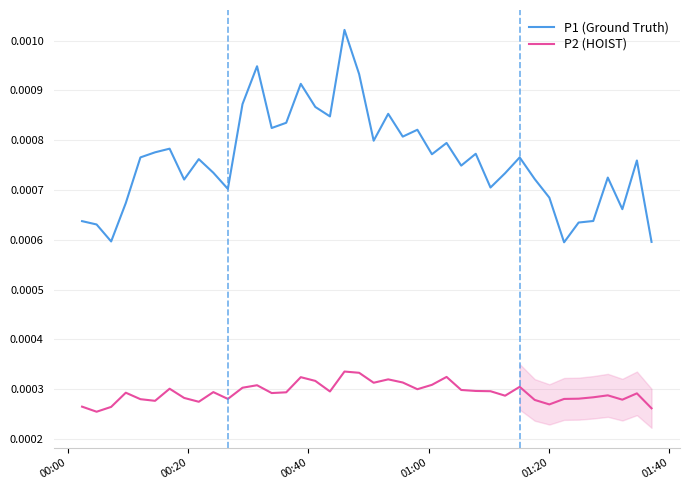

True or false: P1 (Ground Truth) and P2 (HOIST) intersect in this chart.

False